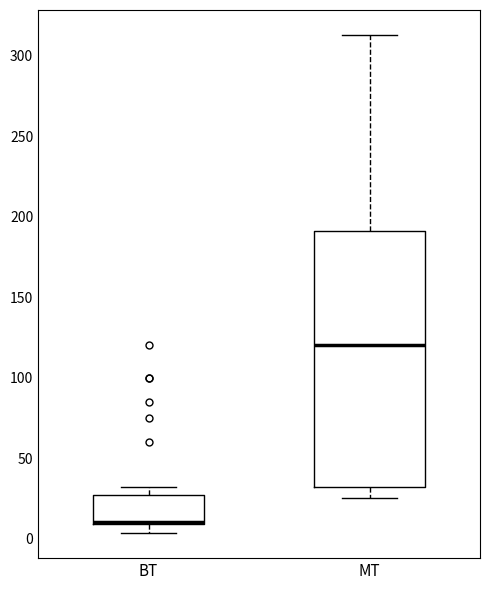

Where is the upper edge of the box for BT on the y-axis? The values are not printed on the chart, so give them approximately, as read against the axis.

25